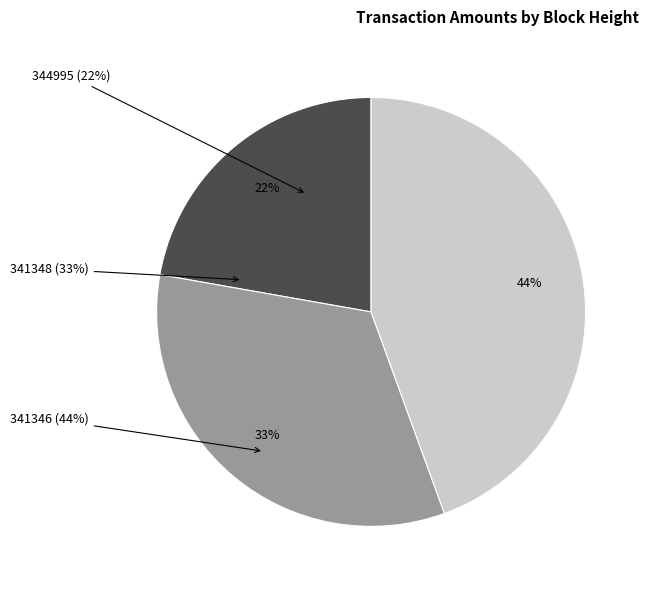

Which category has the biggest portion of the pie?

341346